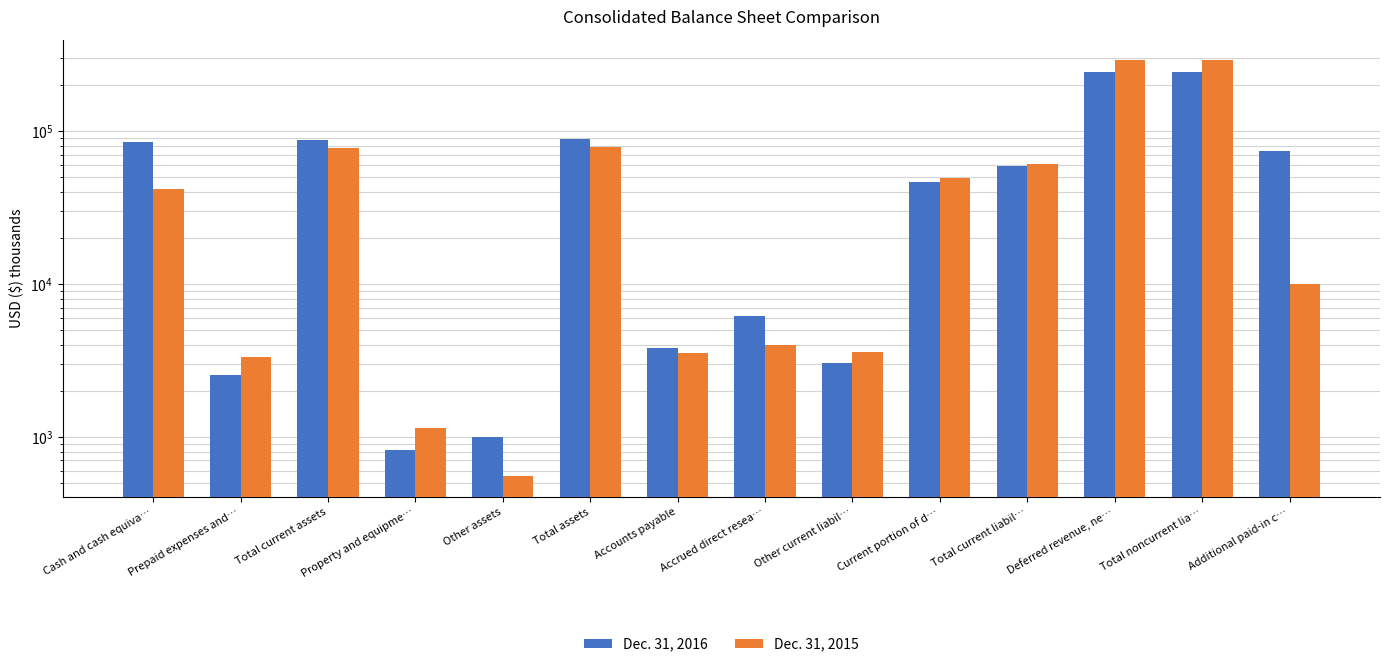

At how many categories does at least one series exceed 278603?

2